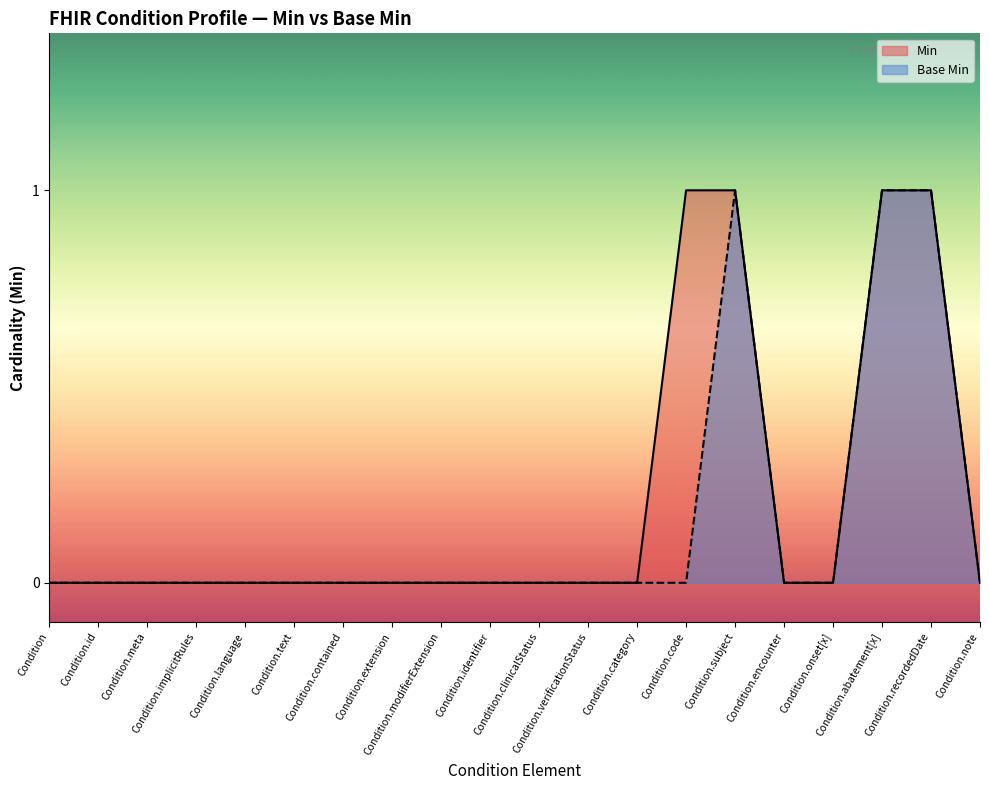

True or false: Min and Base Min cross at least once.

False